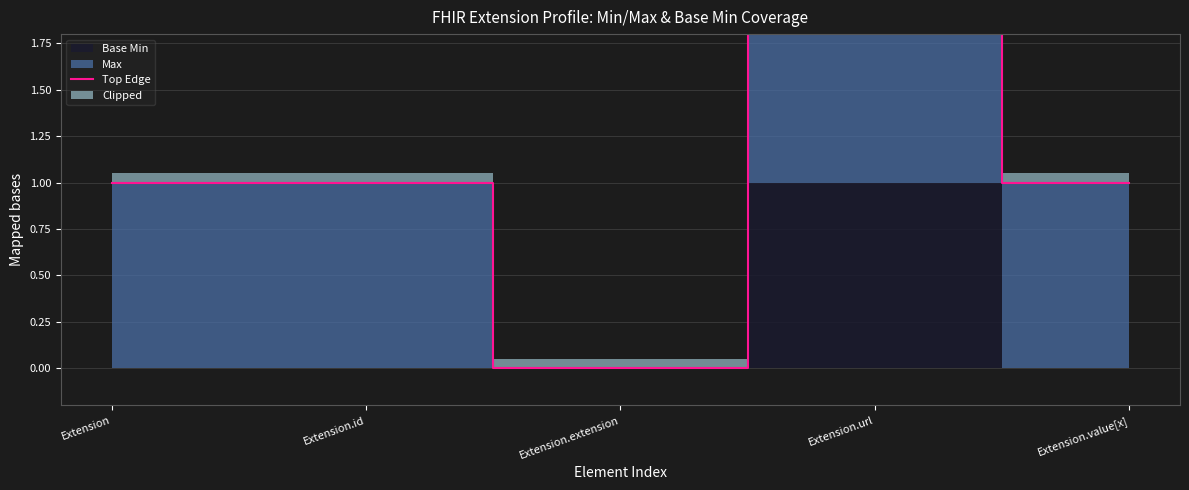

What is the value of the 5th point from the left?

1